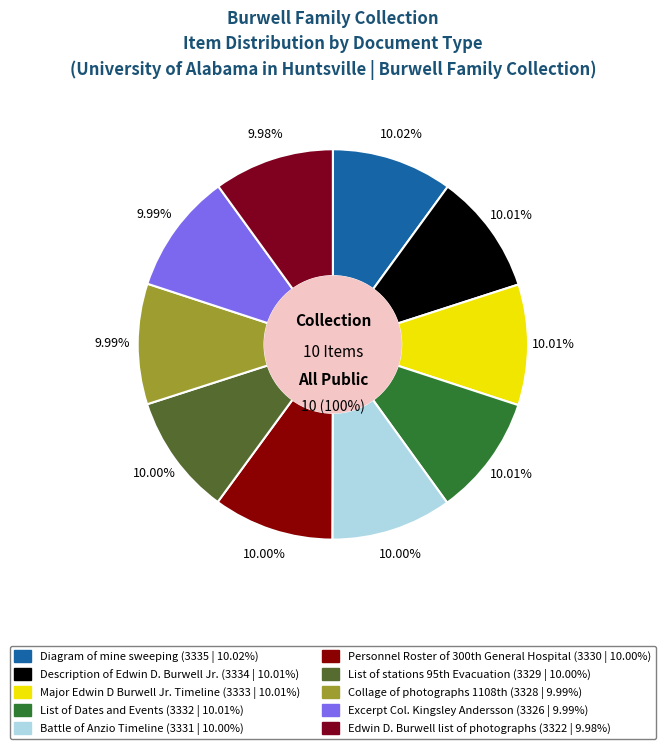

What is the largest slice in the pie chart?

Diagram of mine sweeping